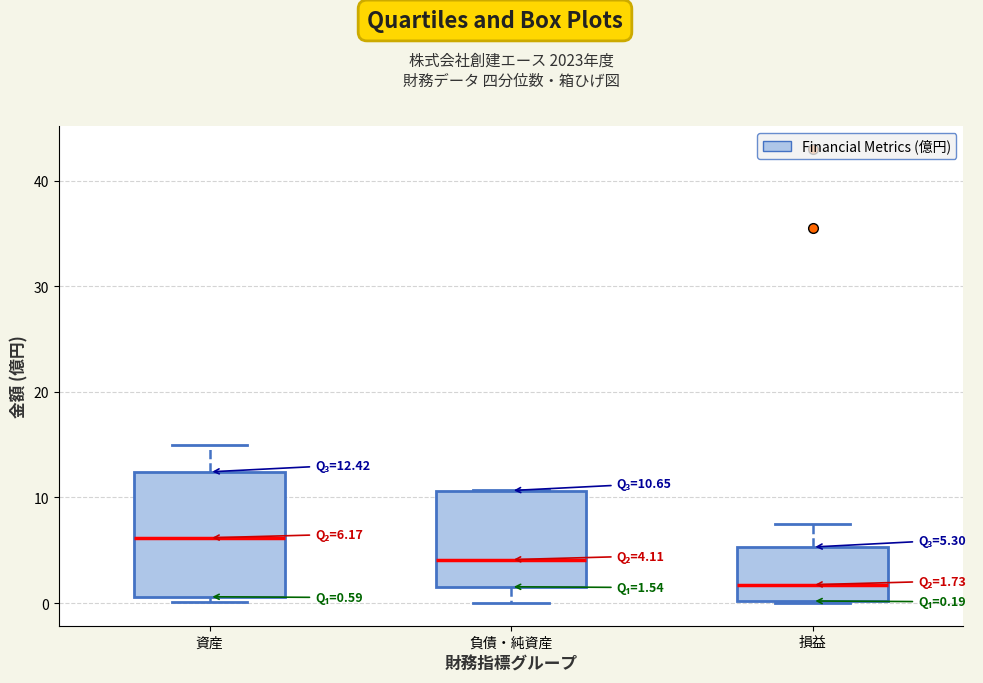

Which box is the tallest, from its lower edge to its upper edge?

資産